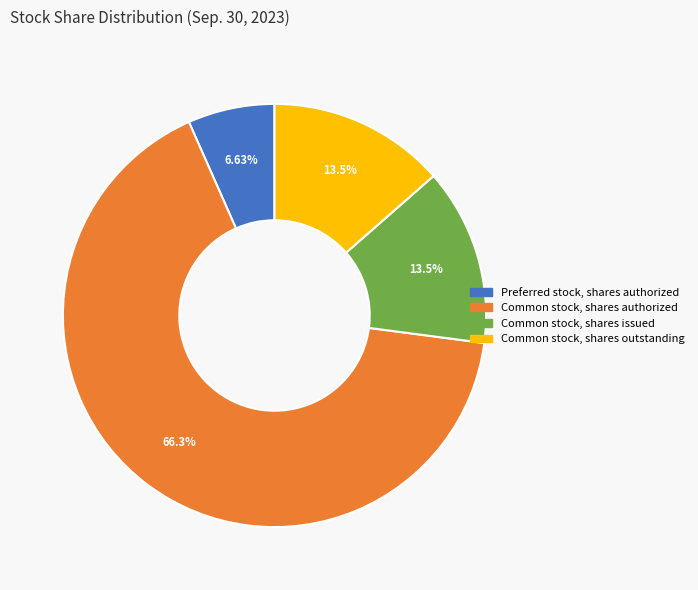

Do Common stock, shares authorized and Common stock, shares outstanding together represent more than half of the pie?

Yes